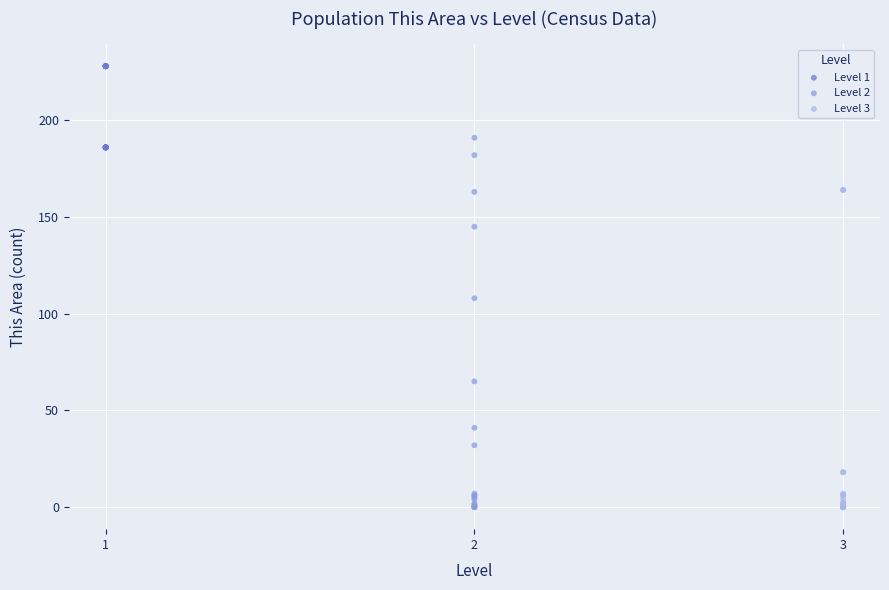

Which series has the widest spread of Y values?

Level 2